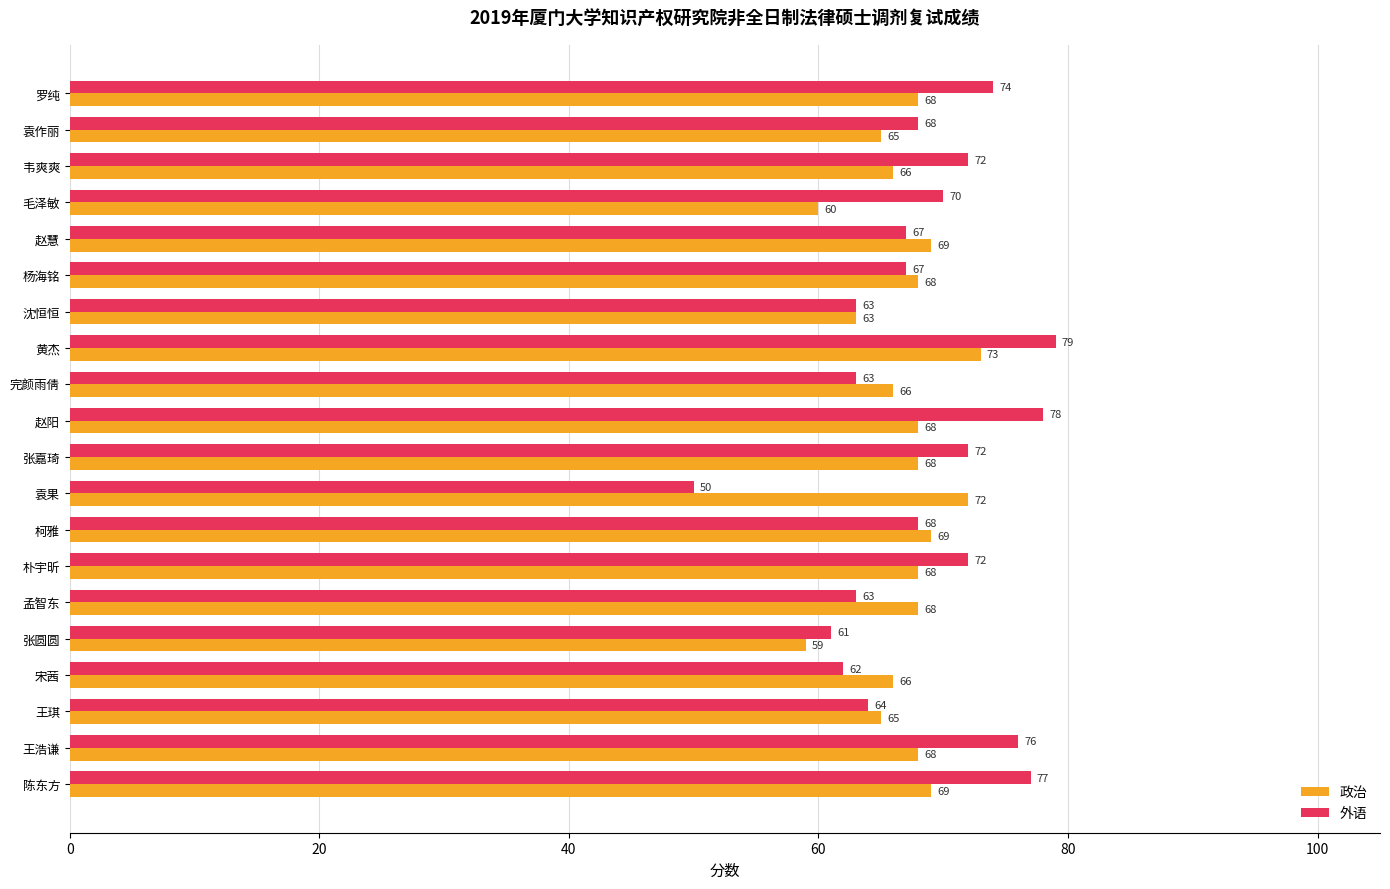

Which series has the largest total across all categories?

外语